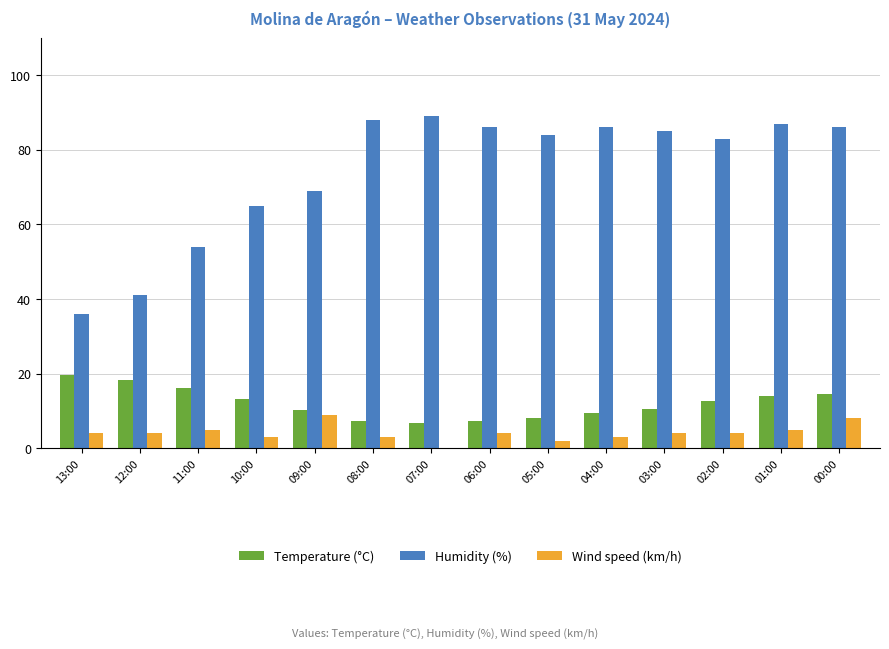

What is the highest value of the Temperature (°C) series?

19.7